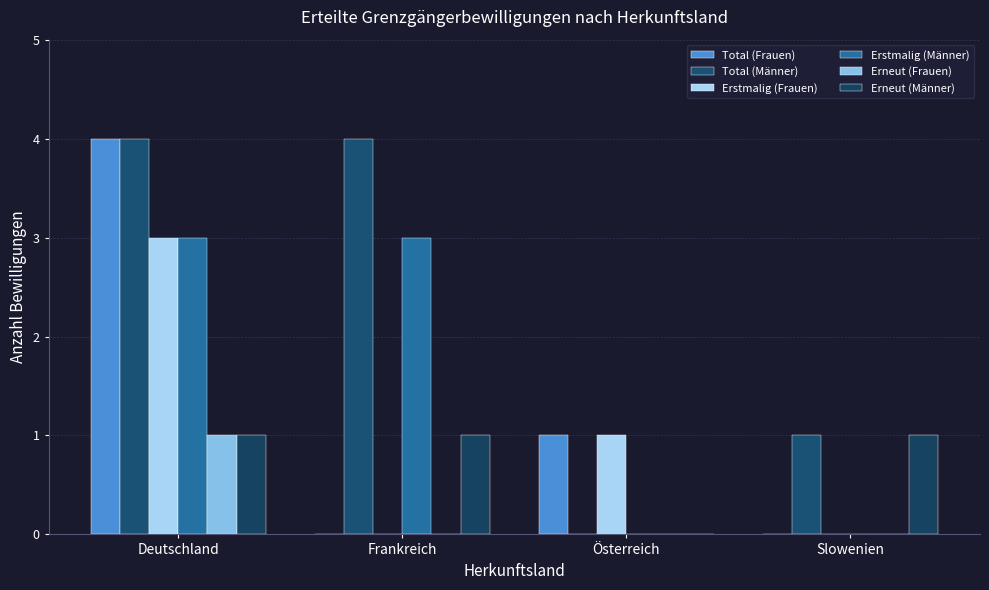

What is the highest value of the Erneut (Frauen) series?

1